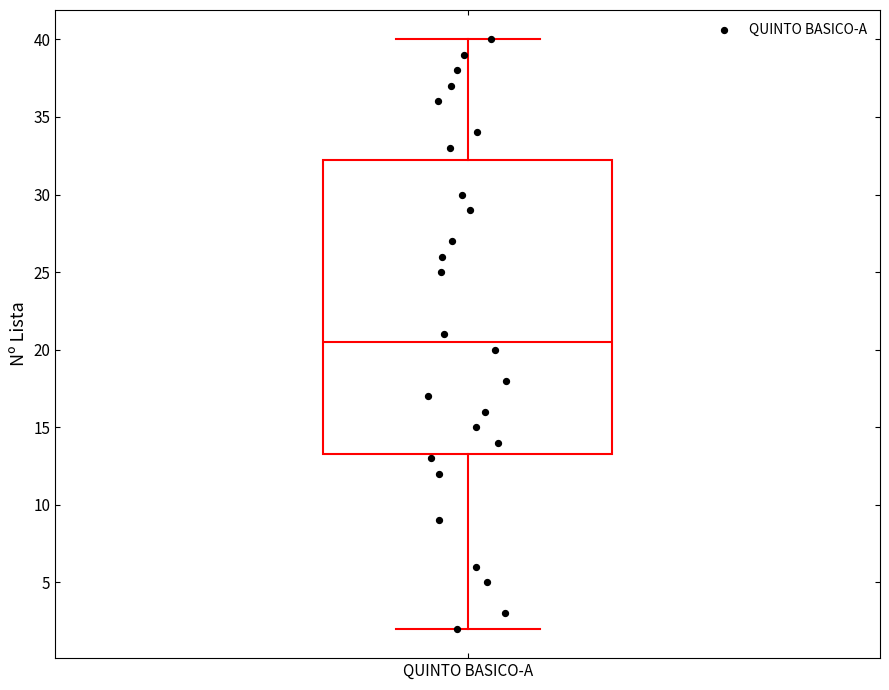

Read this box plot against the y-axis: the position of the median line, the range covered by the box, and the ends of both whiskers. The values are not printed on the chart, so give them approximately, as read against the axis.

median 20.5, box 13.5 to 32.5, whiskers 2.0 to 40.0